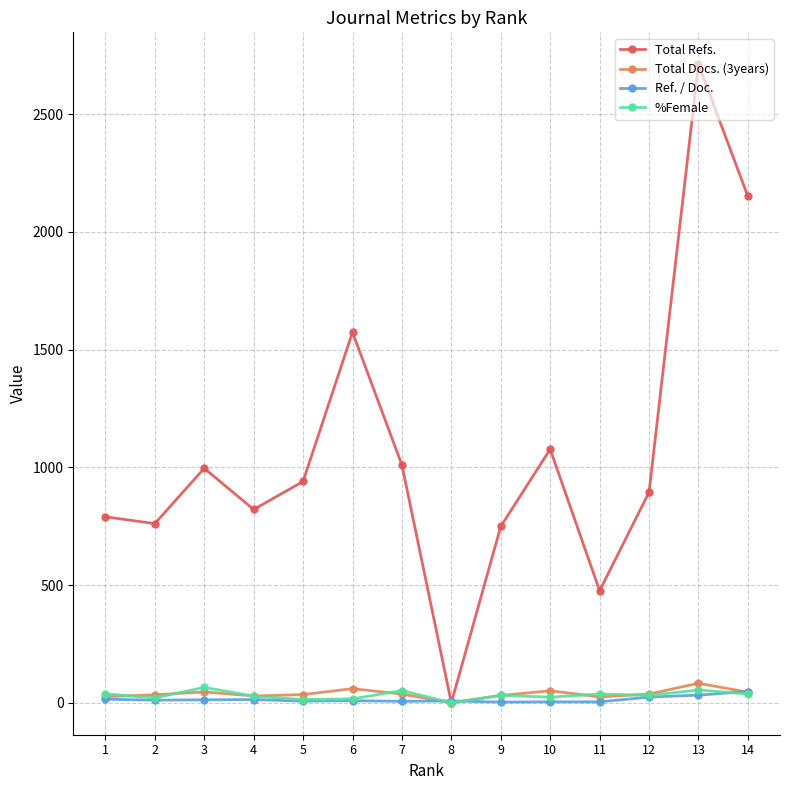

What is the difference between the maximum and minimum values in the Total Docs. (3years) series?

83.0